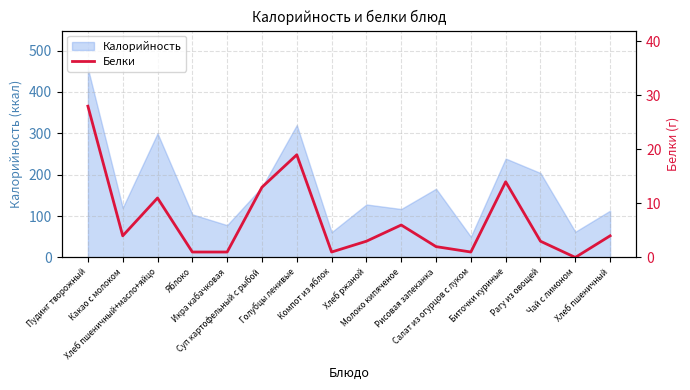

How many lines are shown in the chart?

1